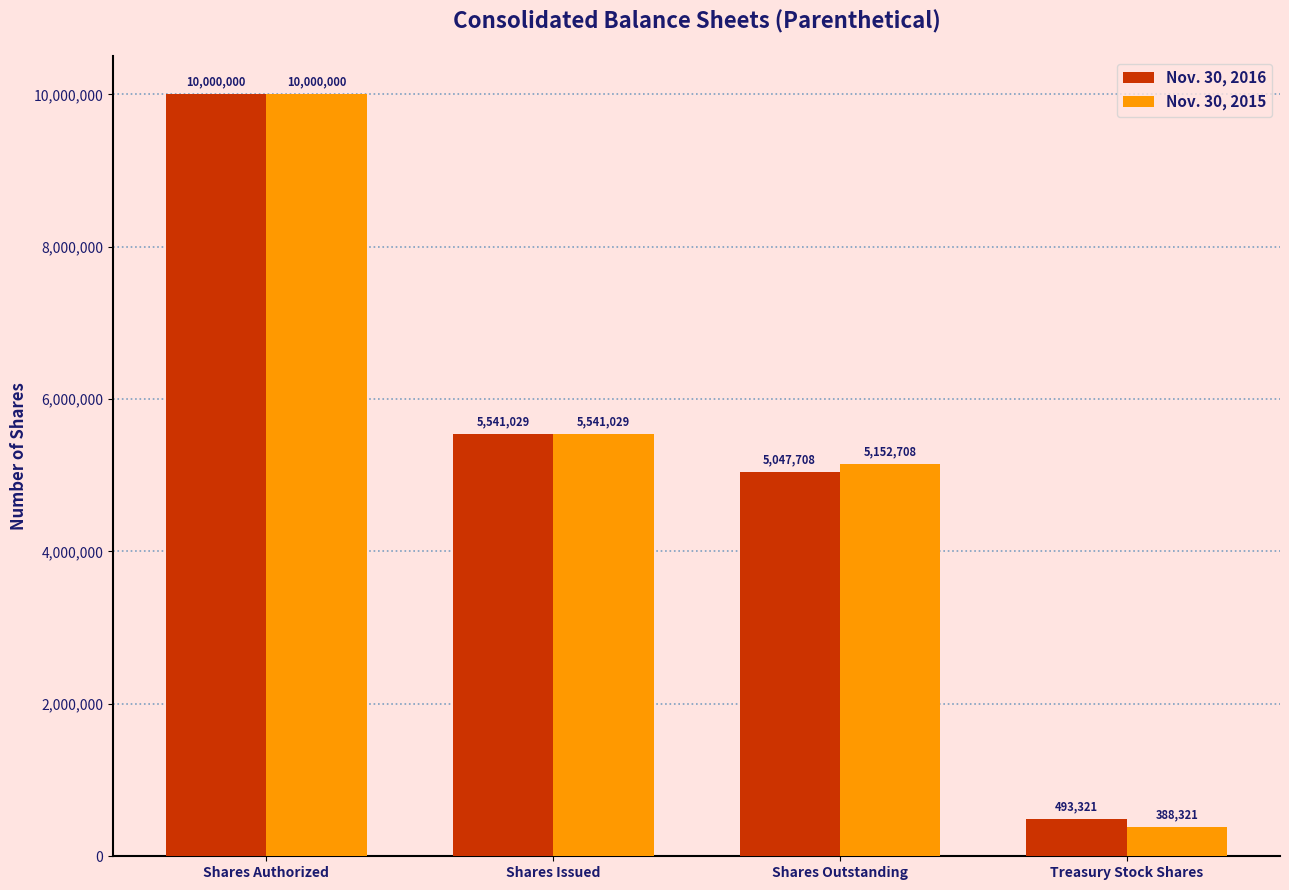

Reading left to right, transcribe all the data shown in this chart.

Nov. 30, 2016: 10000000	5541029	5047708	493321
Nov. 30, 2015: 10000000	5541029	5152708	388321